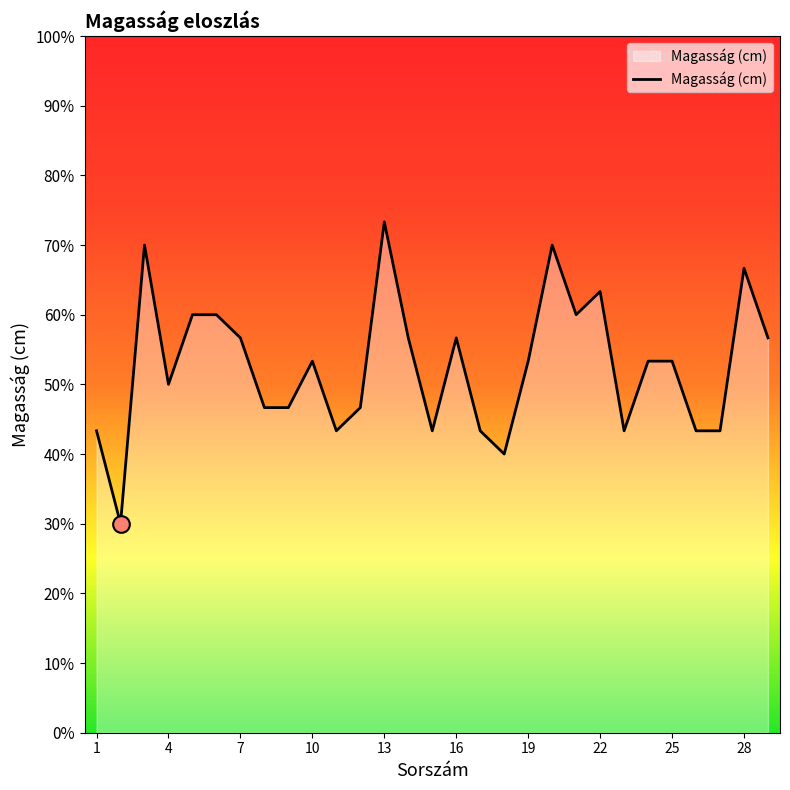

Does the chart have visible grid lines?

No